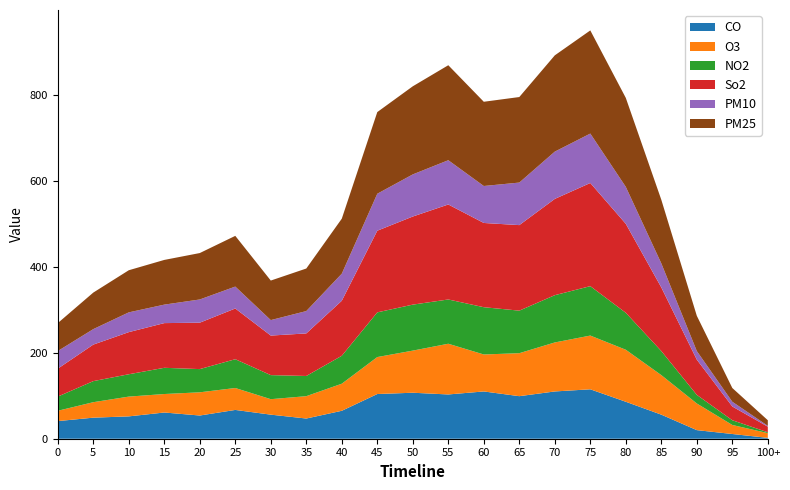

Reading left to right, transcribe all the data shown in this chart.

CO: 0=41	5=49	10=52	15=61	20=54	25=67	30=56	35=47	40=65	45=104	50=107	55=103	60=110	65=99	70=110	75=115	80=86	85=56	90=20	95=11	100+=2
O3: 0=24	5=36	10=46	15=43	20=54	25=51	30=36	35=52	40=63	45=86	50=98	55=118	60=86	65=100	70=114	75=125	80=121	85=92	90=62	95=21	100+=11
NO2: 0=33	5=49	10=52	15=61	20=54	25=67	30=56	35=47	40=65	45=104	50=107	55=103	60=110	65=99	70=110	75=115	80=86	85=56	90=20	95=11	100+=2
So2: 0=65	5=85	10=98	15=104	20=108	25=118	30=92	35=99	40=128	45=190	50=205	55=221	60=196	65=199	70=224	75=240	80=207	85=148	90=82	95=32	100+=13
PM10: 0=41	5=36	10=46	15=43	20=54	25=51	30=36	35=52	40=63	45=86	50=98	55=103	60=86	65=99	70=110	75=115	80=86	85=56	90=20	95=11	100+=2
PM25: 0=65	5=85	10=98	15=104	20=108	25=118	30=92	35=99	40=128	45=190	50=205	55=221	60=196	65=199	70=224	75=240	80=207	85=148	90=82	95=32	100+=13